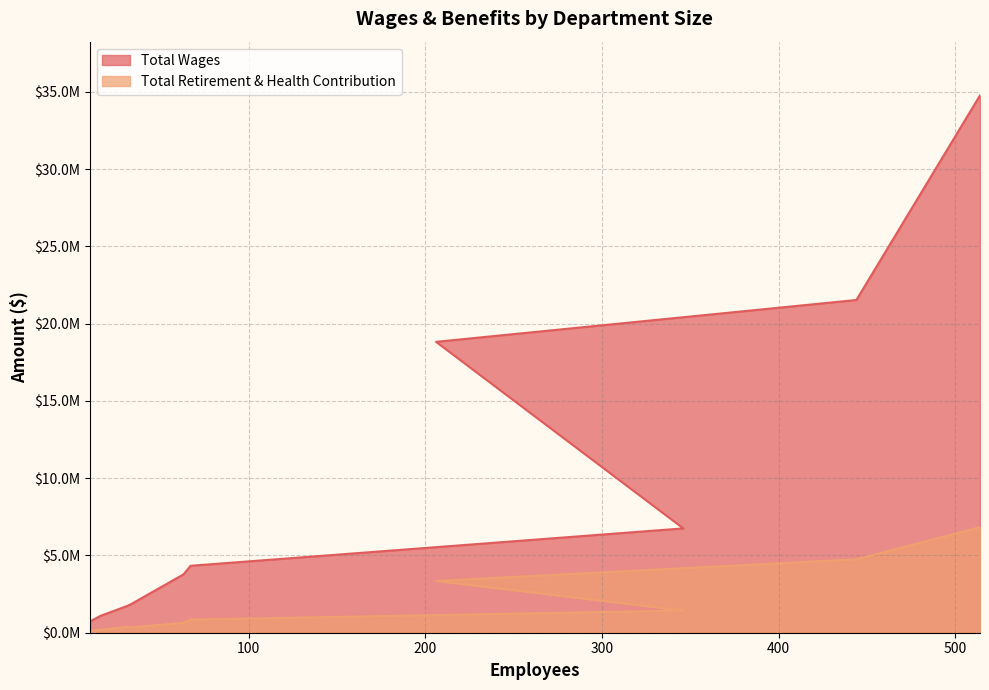

Is it true that Total Retirement & Health Contribution equals 140648 at Legal Services?

True